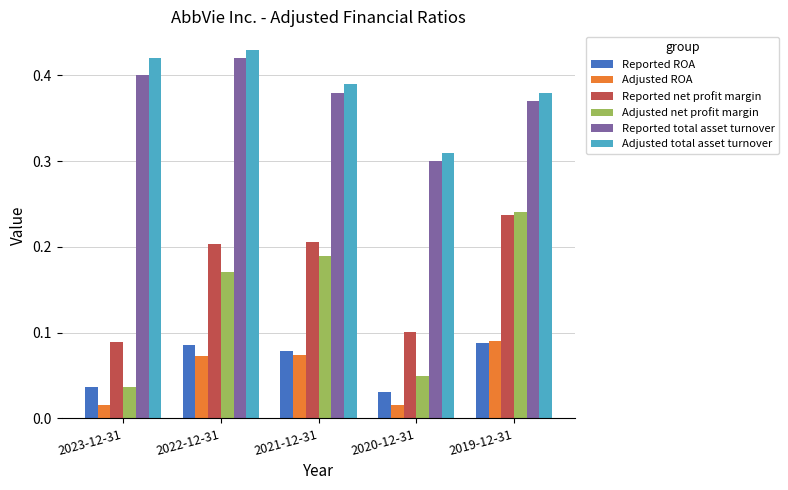

Which category has the highest value in the Adjusted ROA series?

2019-12-31